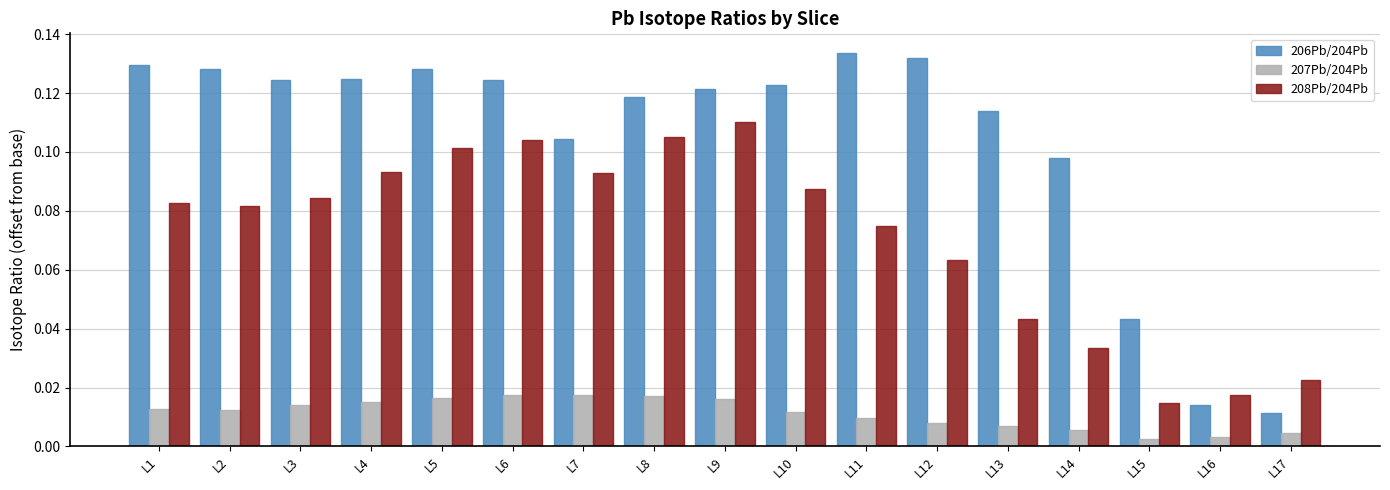

Which series has the largest total across all categories?

206Pb/204Pb